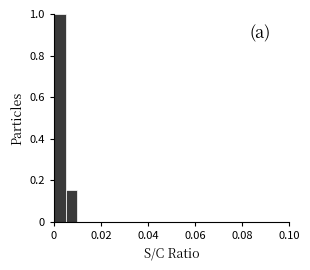

Read against the x-axis, roughly where is the centre of the tallest bar?

0.002